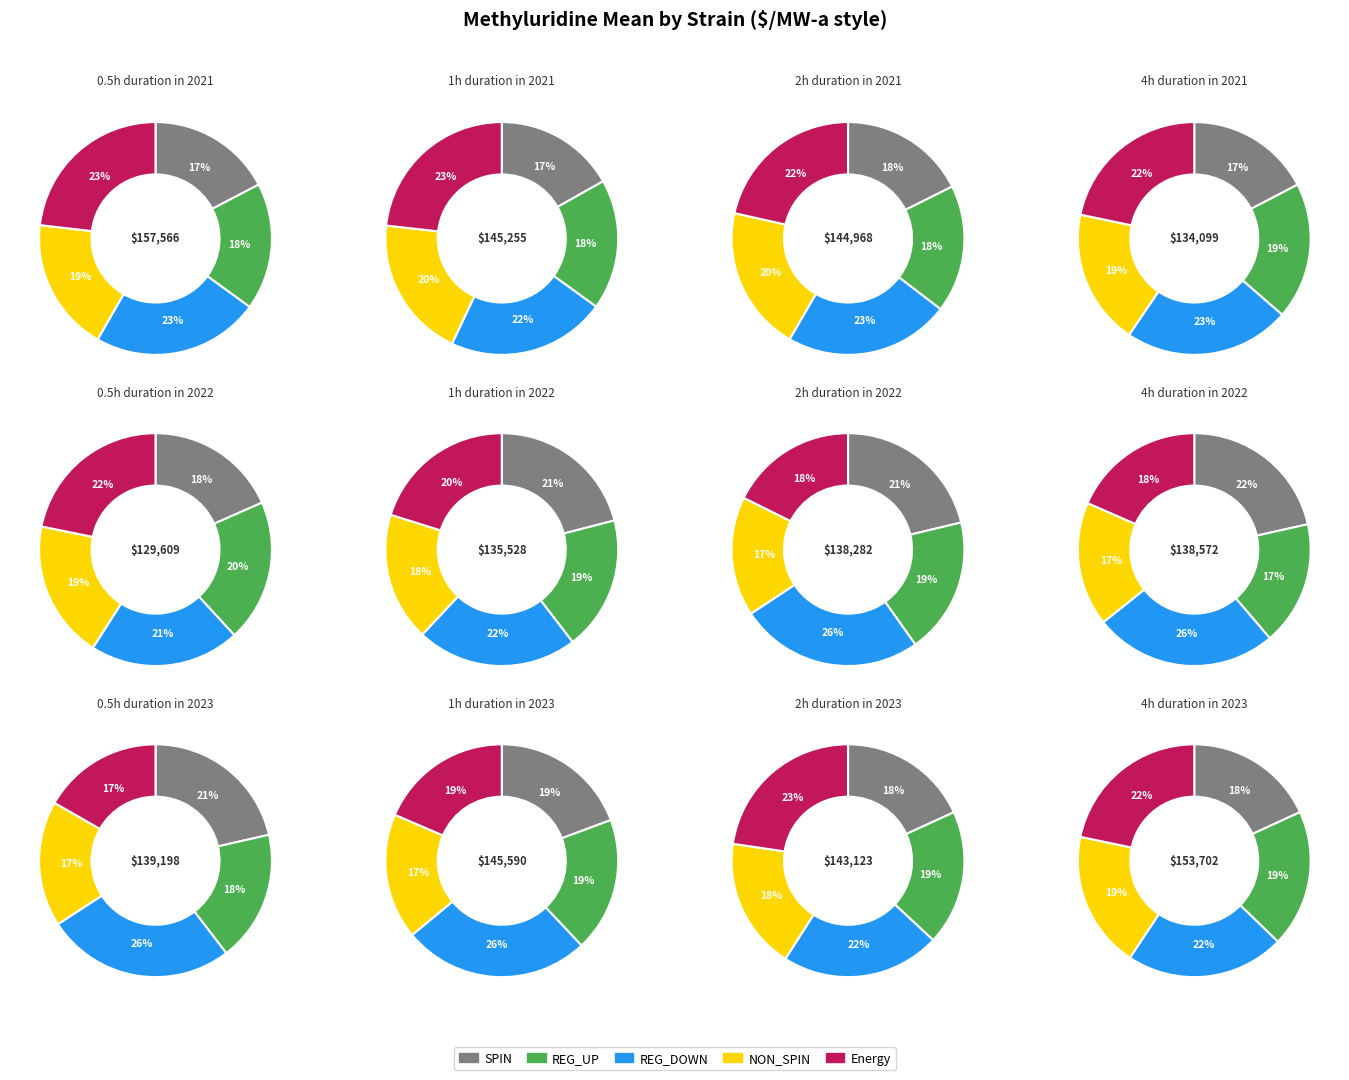

Does PL/J account for over 50% of the chart?

No